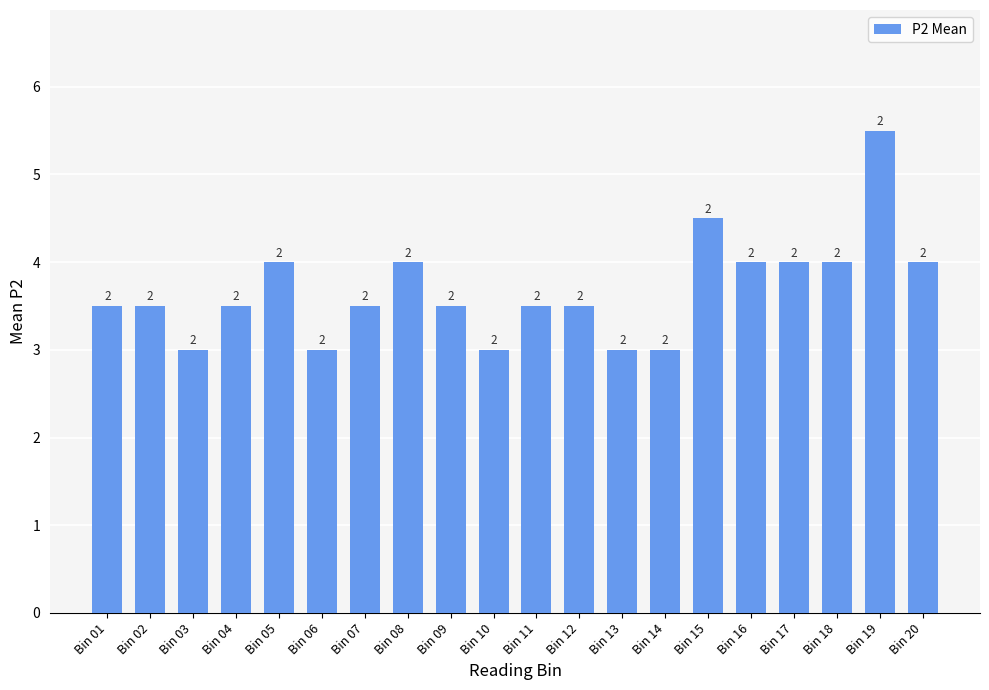

How many bars are there in total?

20